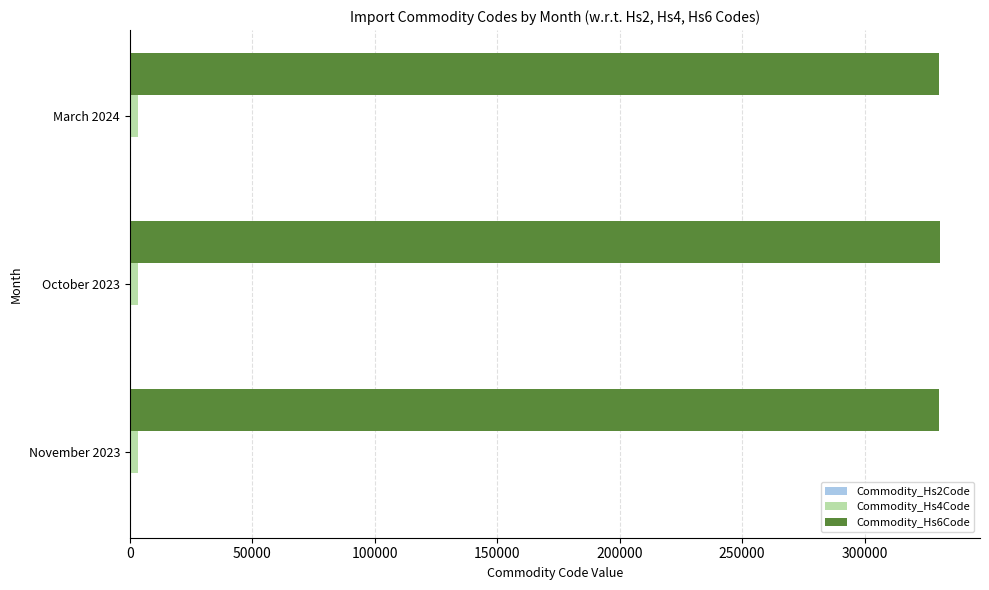

Which series has the largest total across all categories?

Commodity_Hs6Code